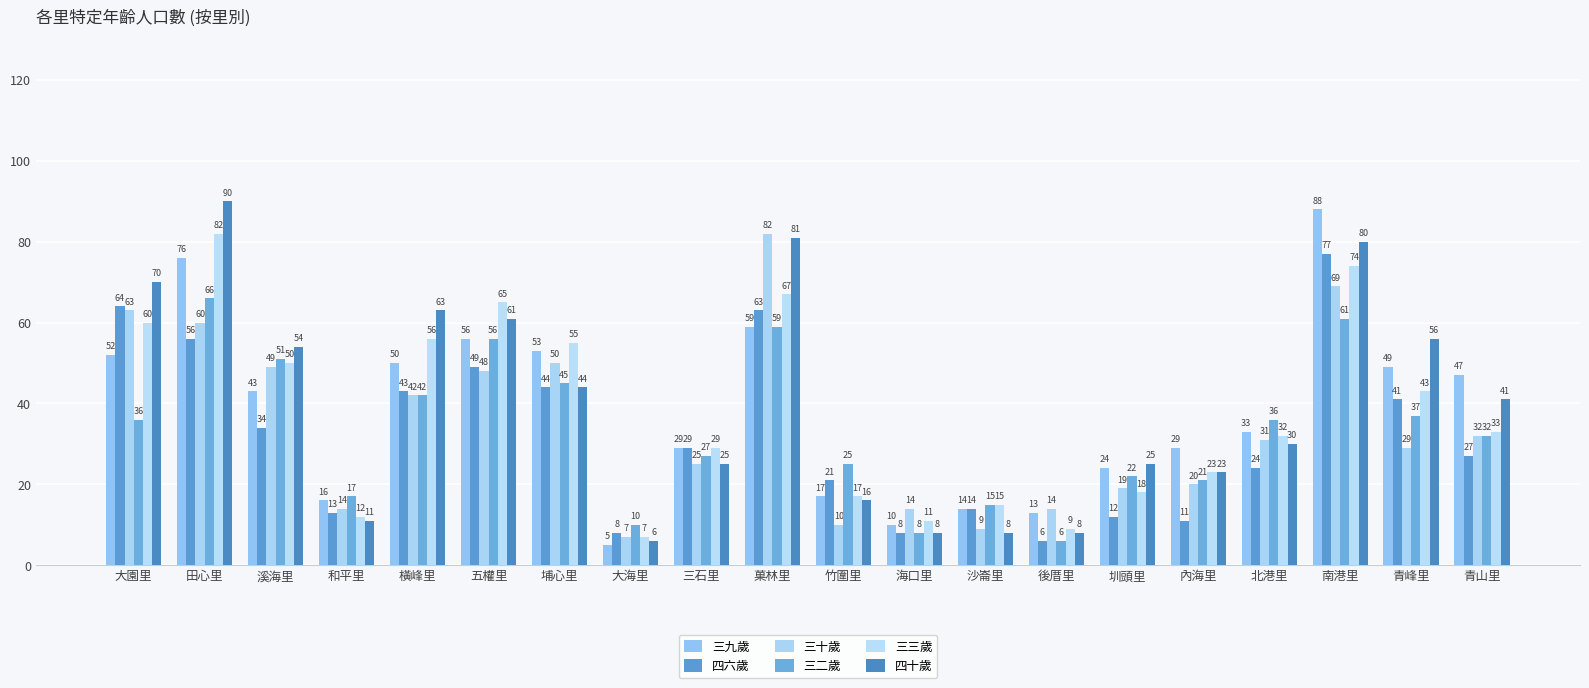

How many data points does each series have?

20